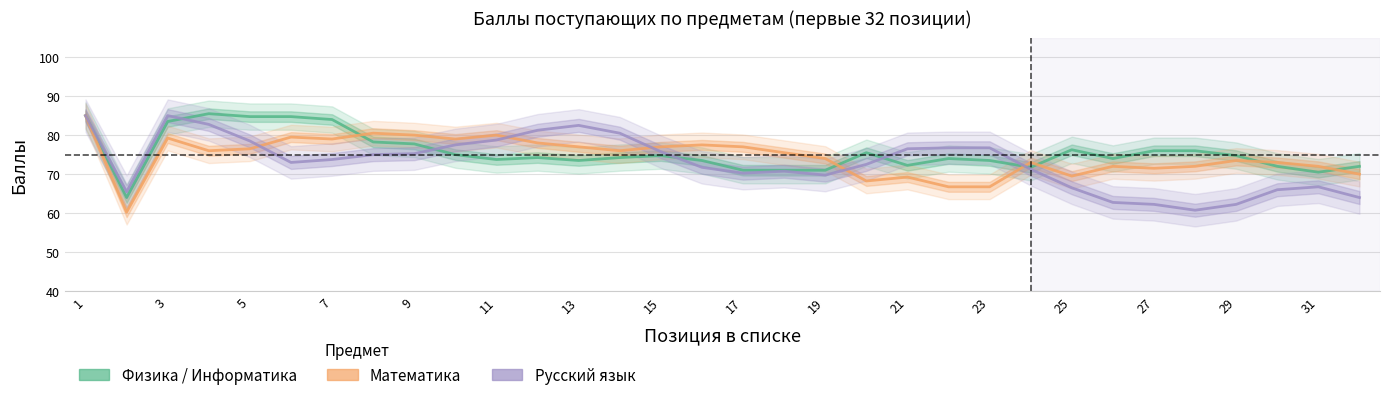

What is the average value of the Физика series?

75.6